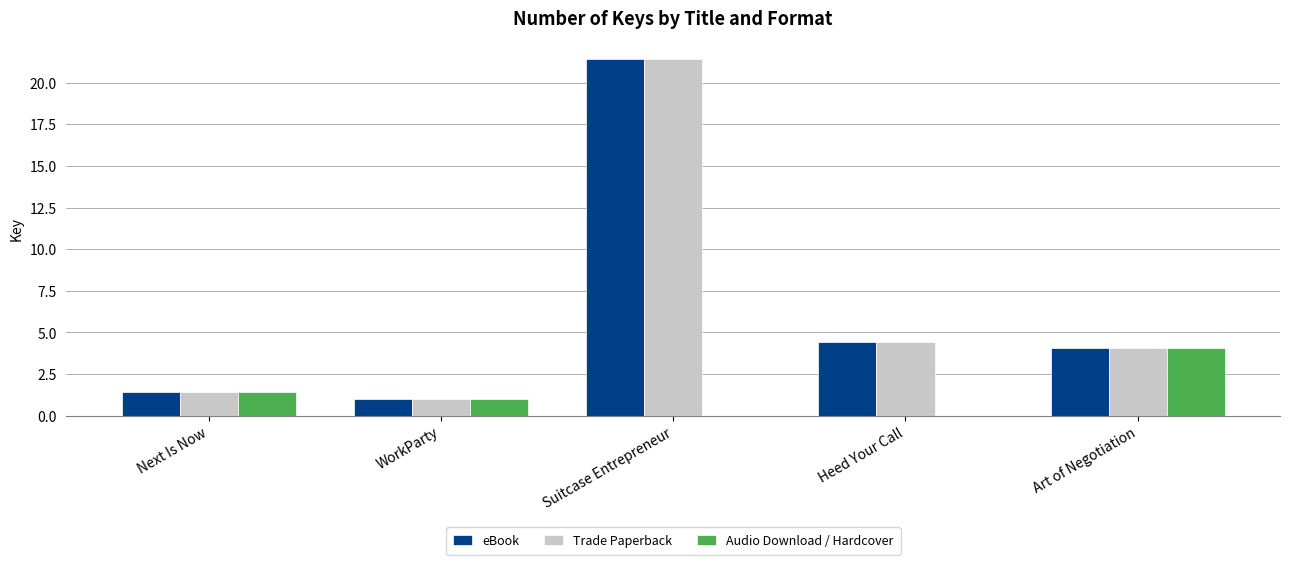

What are all the series names shown in the legend?

eBook, Trade Paperback, Audio Download / Hardcover